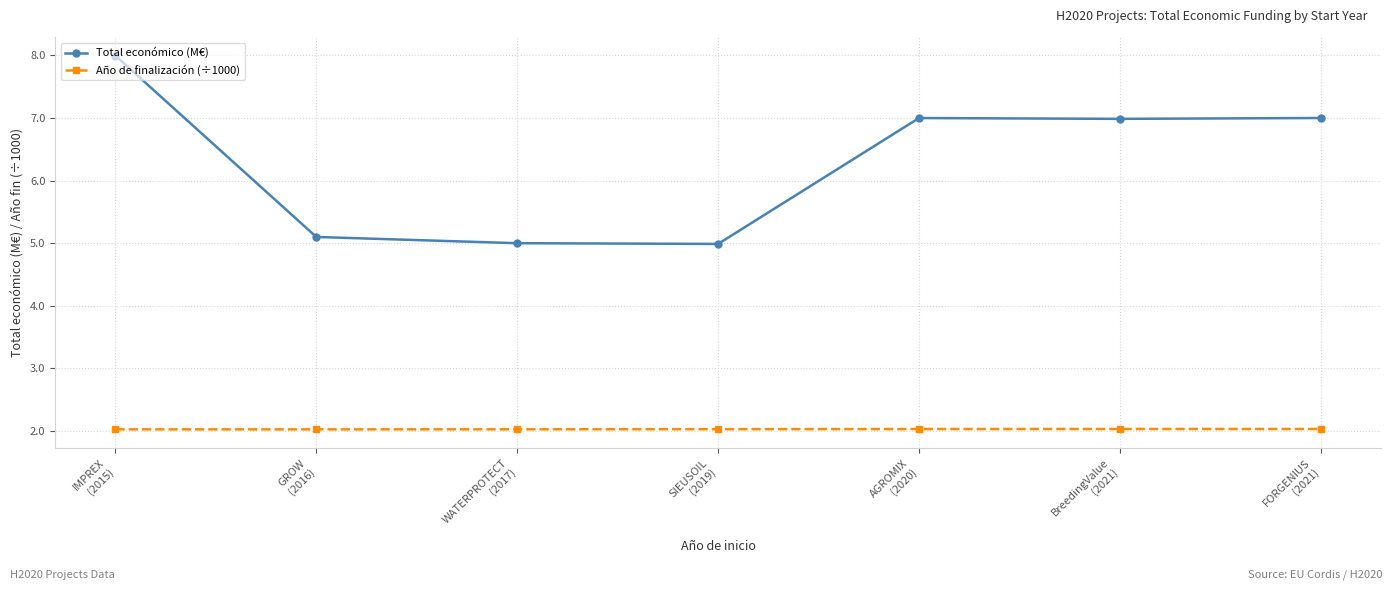

Where is Total económico (M€) nearest to the value 6?

GROW
(2016)